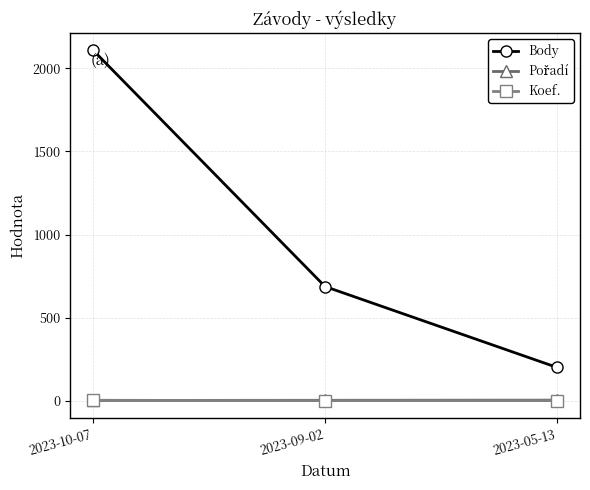

Does the chart display data point markers on the line(s)?

Yes